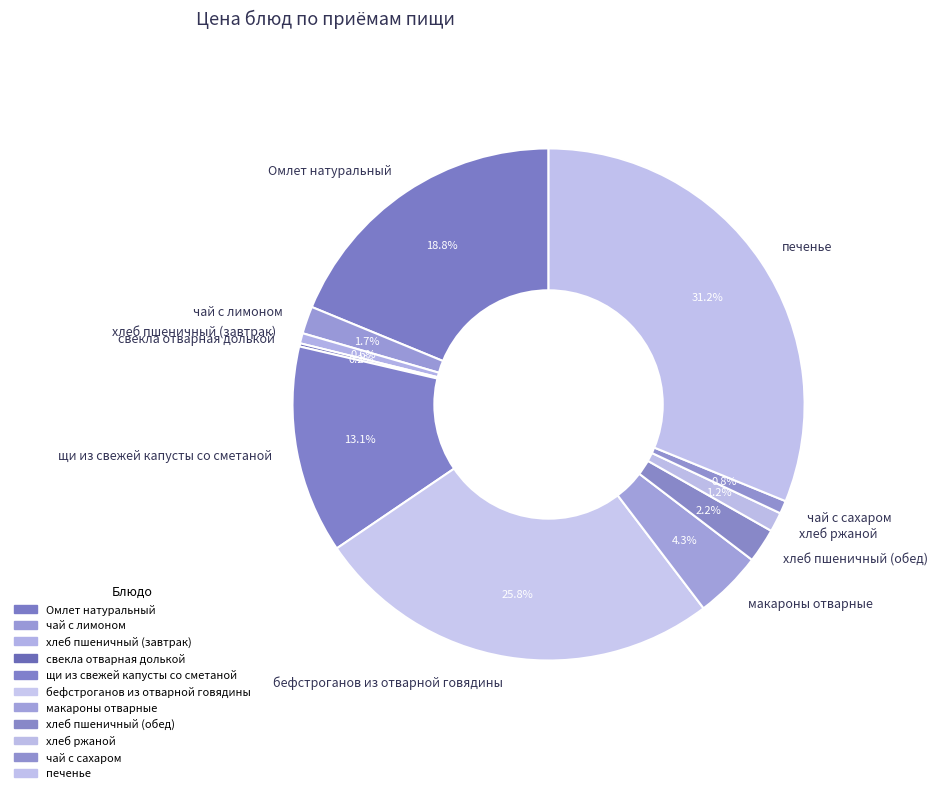

Which category has the biggest portion of the pie?

печенье